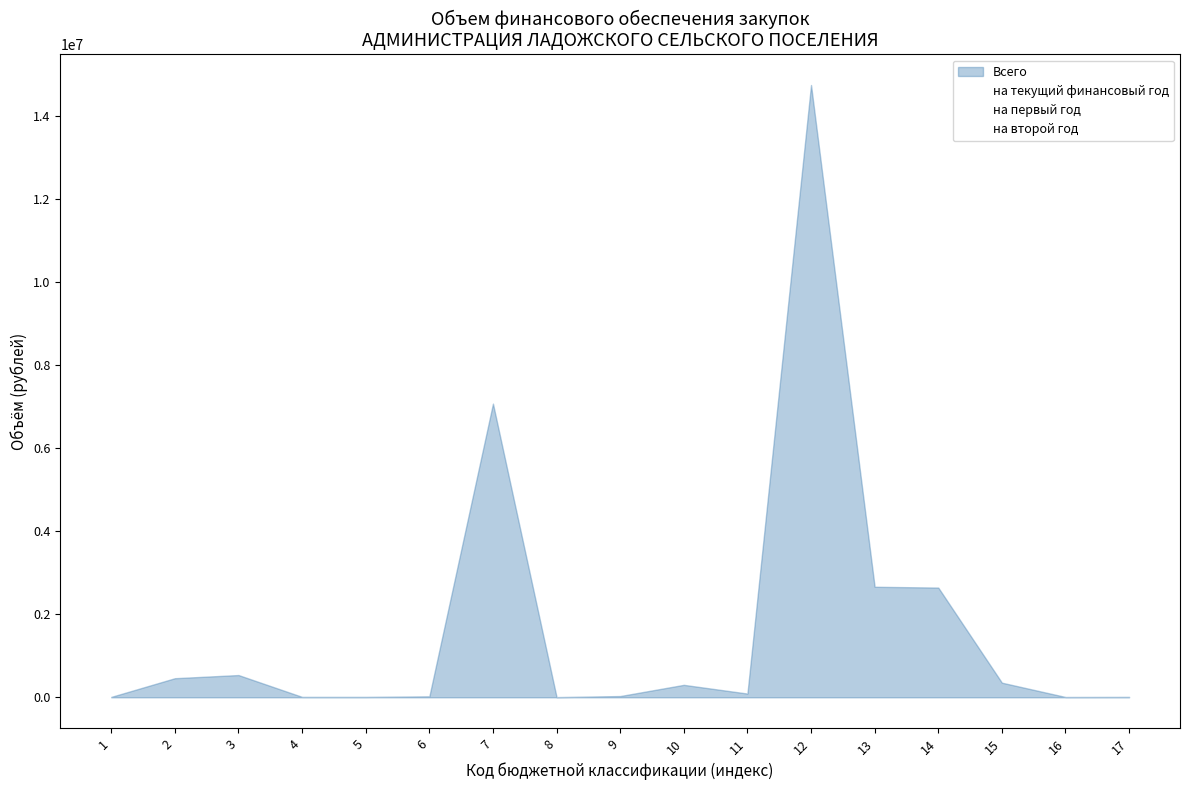

Reading right to left, extract all data points from this chart.

на текущий финансовый год: 10000	7600	352400	2643400	2663200	14752200	90000	300000	30000	5000	7075600	23000	10000	10000	536000	460000	10000
на первый год: 0	0	0	0	0	0	0	0	0	0	0	0	0	0	0	0	0
на второй год: 0	0	0	0	0	0	0	0	0	0	0	0	0	0	0	0	0